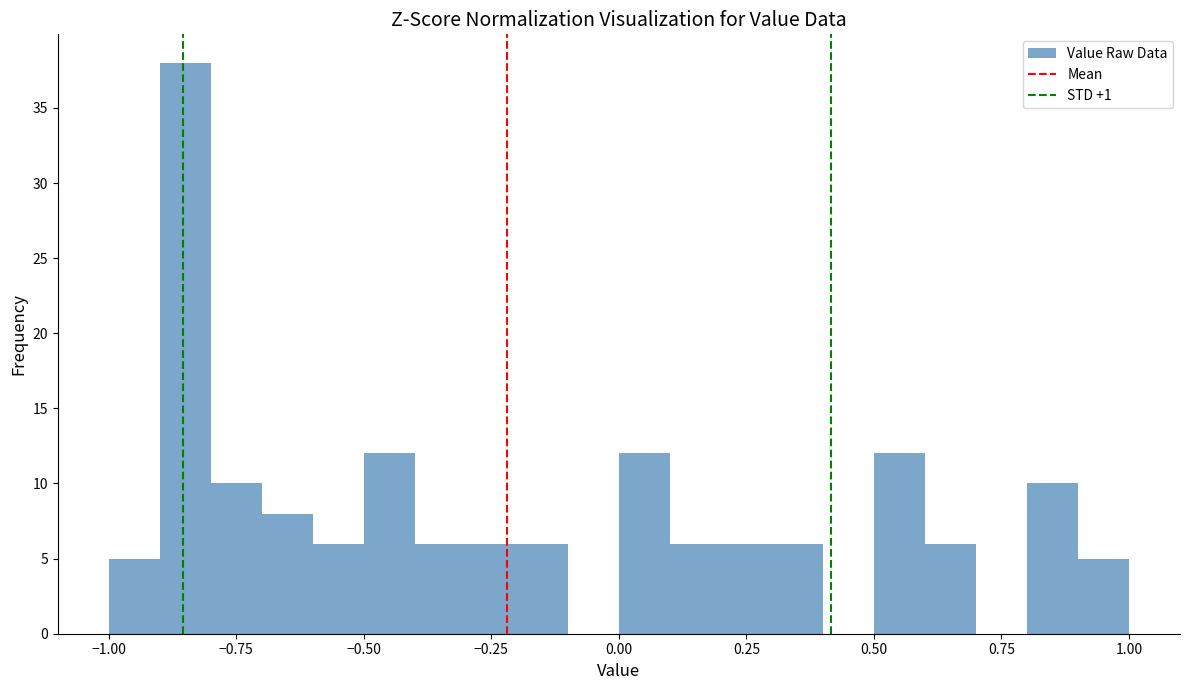

Read against the x-axis, roughly where is the centre of the tallest bar?

-0.85